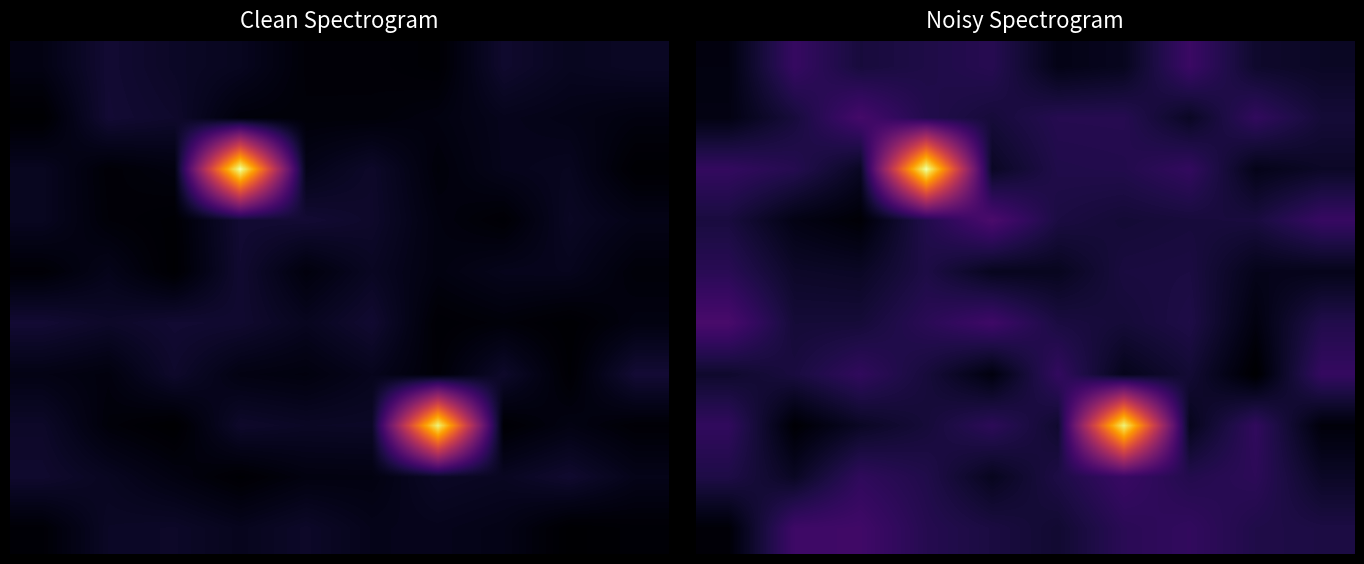

Between 5 and 0, which is larger?

5